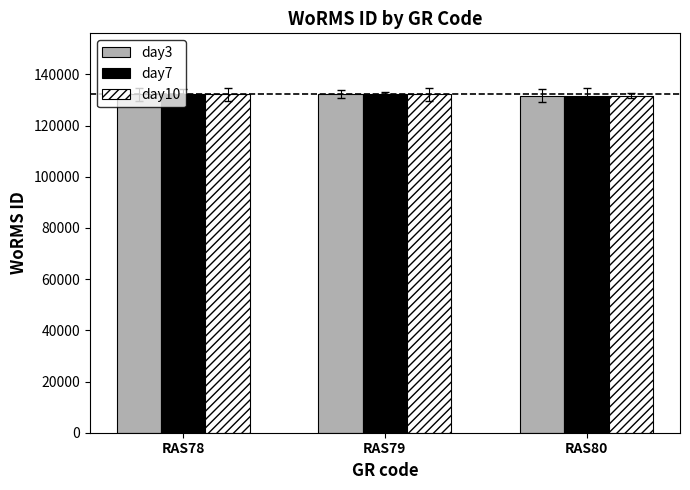

What is the total value across all series at RAS80?

395169